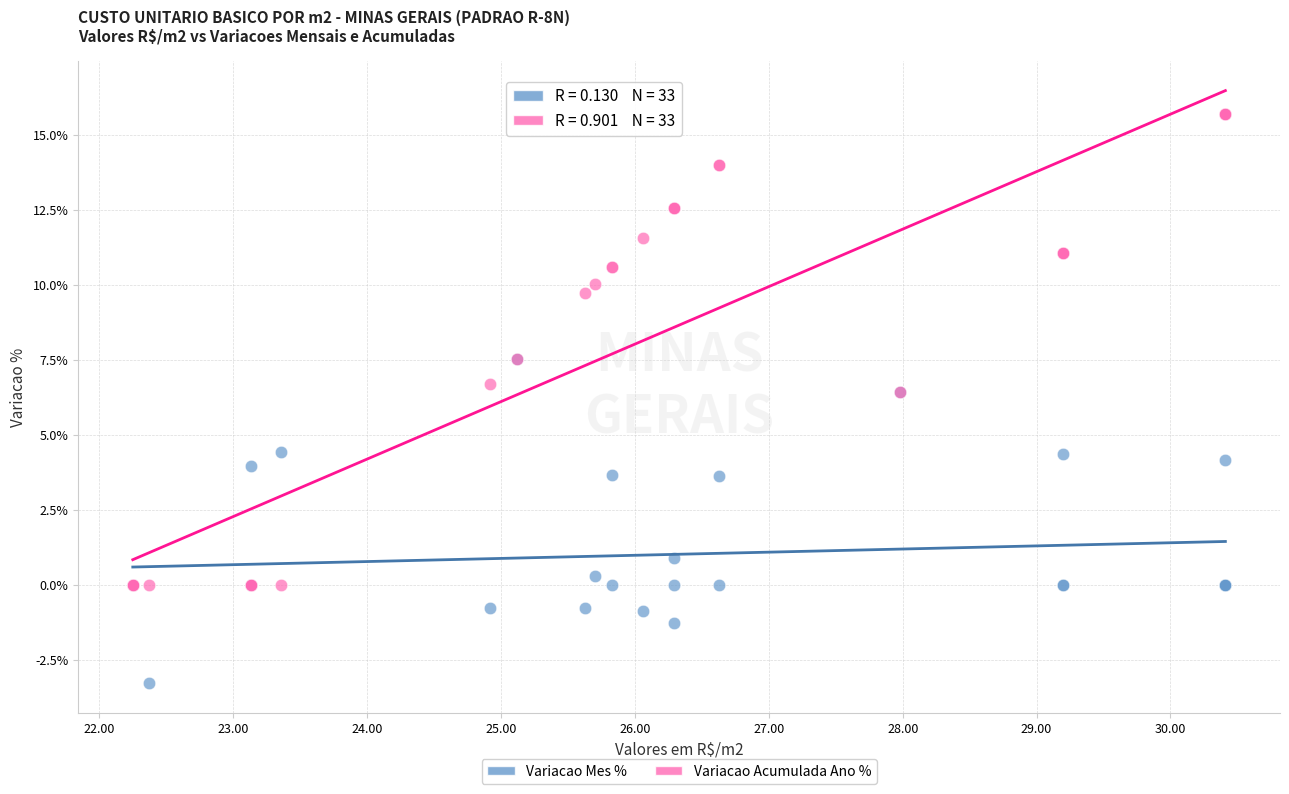

Which series has the largest Y range (max minus min)?

Variacao Acumulada Ano %